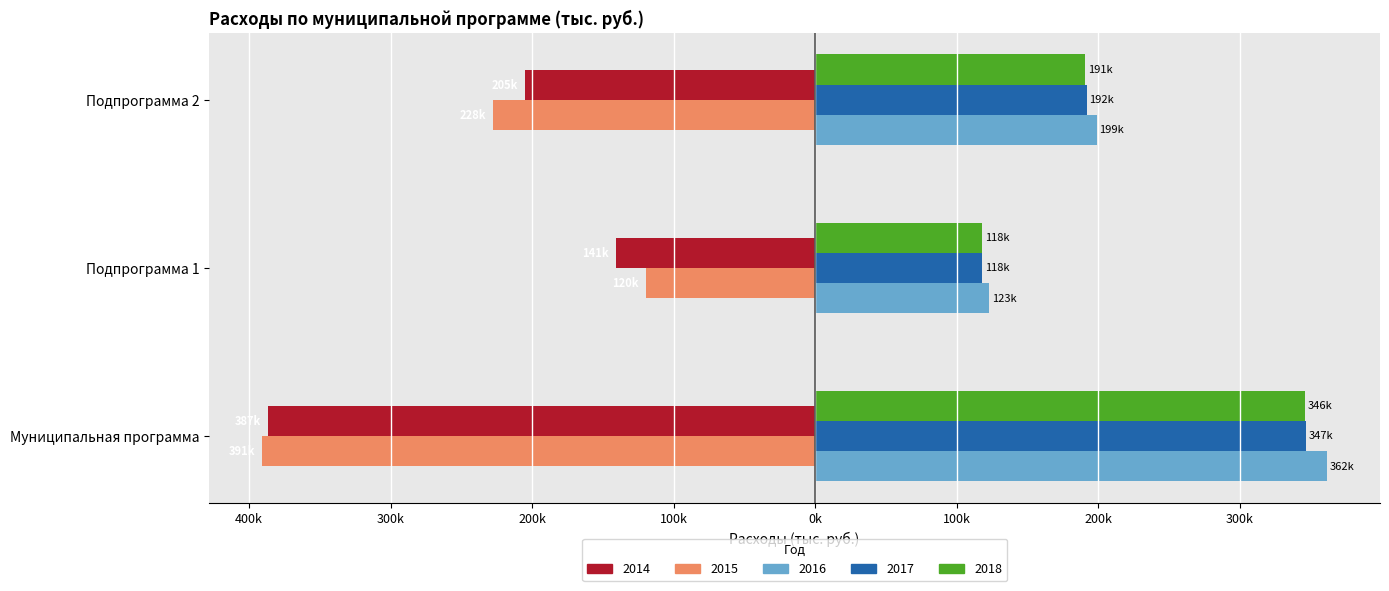

At which category is the sum across all series the highest?

Муниципальная программа